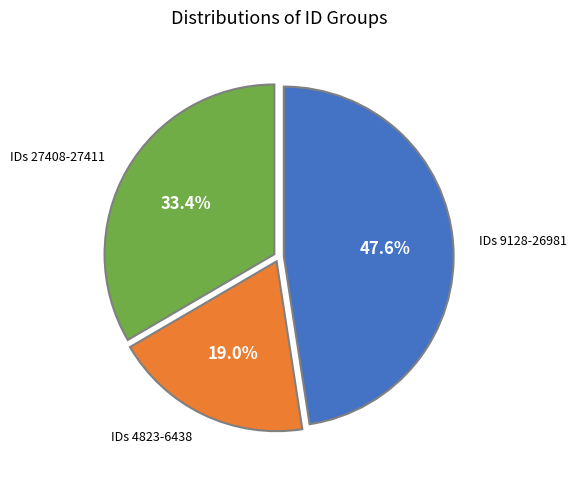

Is there any slice that represents more than half of the pie?

No